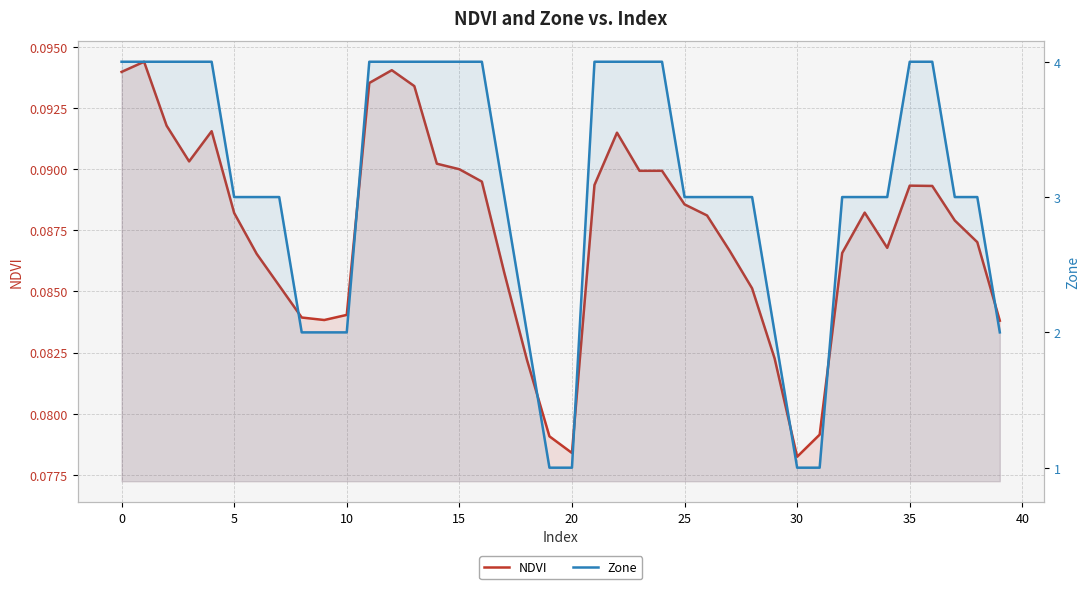

True or false: Zone and NDVI cross at least once.

False